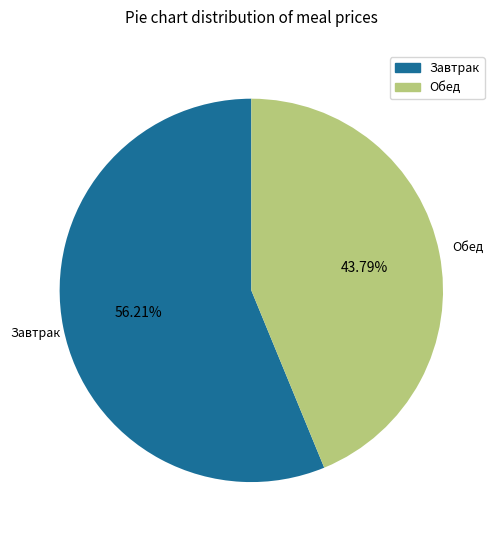

Is there a majority slice in this chart?

Yes